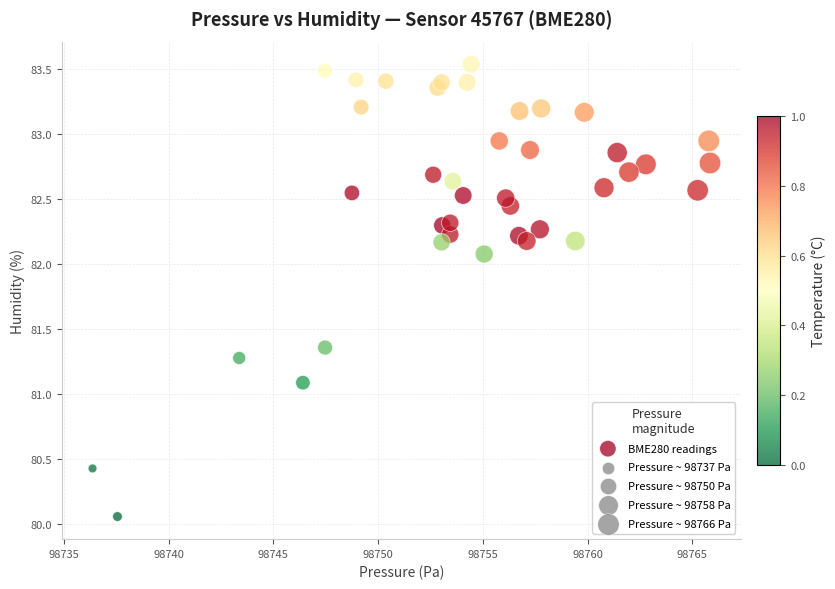

What Y value in the scatter plot is closest to 81?

81.1